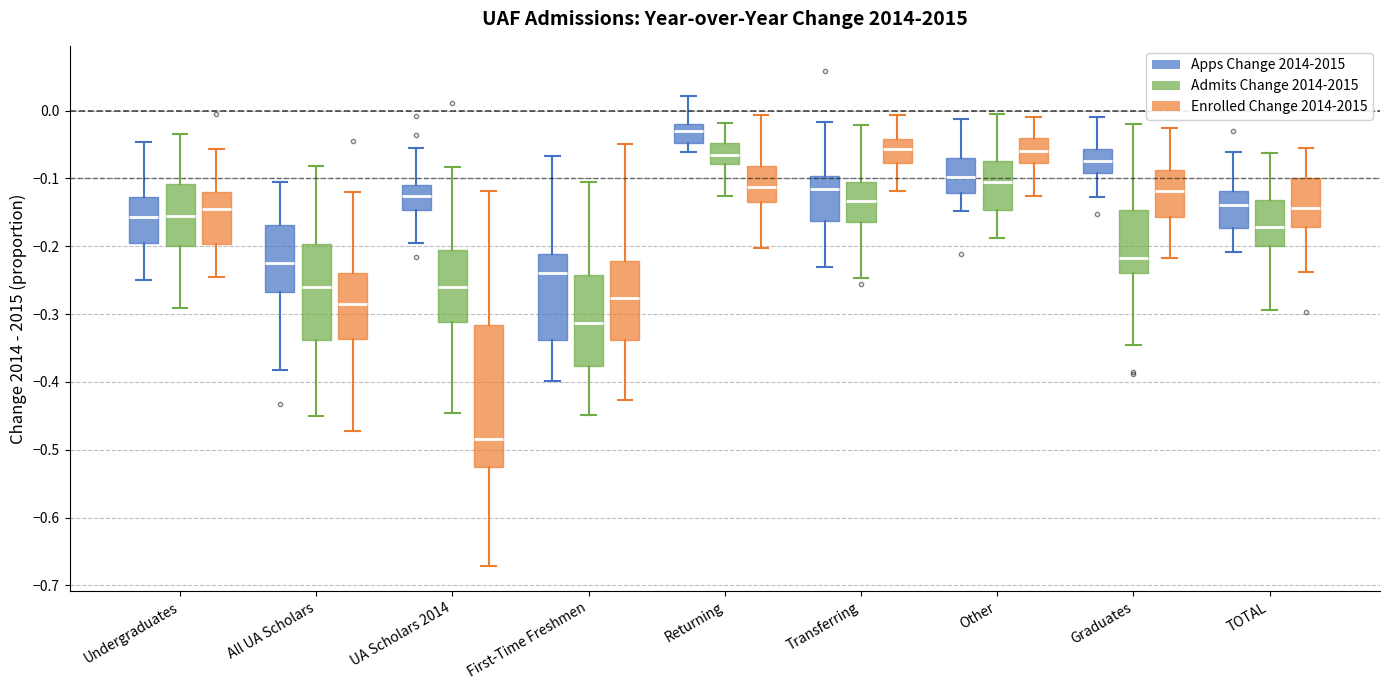

Reading left to right, read every box against the y-axis: the position of its median line, the range the box covers, and the ends of its whiskers. The values are not printed on the chart, so give them approximately, as read against the axis.

Undergraduates (Apps Change 2014-2015): median -0.16, box -0.19 to -0.13, whiskers -0.25 to -0.05
Undergraduates (Admits Change 2014-2015): median -0.15, box -0.20 to -0.11, whiskers -0.29 to -0.03
Undergraduates (Enrolled Change 2014-2015): median -0.15, box -0.20 to -0.12, whiskers -0.25 to -0.06
All UA Scholars (Apps Change 2014-2015): median -0.23, box -0.27 to -0.17, whiskers -0.38 to -0.10
All UA Scholars (Admits Change 2014-2015): median -0.26, box -0.34 to -0.20, whiskers -0.45 to -0.08
All UA Scholars (Enrolled Change 2014-2015): median -0.28, box -0.34 to -0.24, whiskers -0.47 to -0.12
UA Scholars 2014 (Apps Change 2014-2015): median -0.13, box -0.15 to -0.11, whiskers -0.19 to -0.05
UA Scholars 2014 (Admits Change 2014-2015): median -0.26, box -0.31 to -0.21, whiskers -0.45 to -0.08
UA Scholars 2014 (Enrolled Change 2014-2015): median -0.48, box -0.53 to -0.32, whiskers -0.67 to -0.12
First-Time Freshmen (Apps Change 2014-2015): median -0.24, box -0.34 to -0.21, whiskers -0.40 to -0.07
First-Time Freshmen (Admits Change 2014-2015): median -0.31, box -0.38 to -0.24, whiskers -0.45 to -0.11
First-Time Freshmen (Enrolled Change 2014-2015): median -0.28, box -0.34 to -0.22, whiskers -0.43 to -0.05
Returning (Apps Change 2014-2015): median -0.03, box -0.05 to -0.02, whiskers -0.06 to 0.02
Returning (Admits Change 2014-2015): median -0.07, box -0.08 to -0.05, whiskers -0.13 to -0.02
Returning (Enrolled Change 2014-2015): median -0.11, box -0.13 to -0.08, whiskers -0.20 to -0.01
Transferring (Apps Change 2014-2015): median -0.12, box -0.16 to -0.10, whiskers -0.23 to -0.02
Transferring (Admits Change 2014-2015): median -0.13, box -0.16 to -0.11, whiskers -0.25 to -0.02
Transferring (Enrolled Change 2014-2015): median -0.06, box -0.08 to -0.04, whiskers -0.12 to -0.01
Other (Apps Change 2014-2015): median -0.10, box -0.12 to -0.07, whiskers -0.15 to -0.01
Other (Admits Change 2014-2015): median -0.11, box -0.15 to -0.07, whiskers -0.19 to -0.01
Other (Enrolled Change 2014-2015): median -0.06, box -0.08 to -0.04, whiskers -0.13 to -0.01
Graduates (Apps Change 2014-2015): median -0.07, box -0.09 to -0.06, whiskers -0.13 to -0.01
Graduates (Admits Change 2014-2015): median -0.22, box -0.24 to -0.15, whiskers -0.35 to -0.02
Graduates (Enrolled Change 2014-2015): median -0.12, box -0.16 to -0.09, whiskers -0.22 to -0.03
TOTAL (Apps Change 2014-2015): median -0.14, box -0.17 to -0.12, whiskers -0.21 to -0.06
TOTAL (Admits Change 2014-2015): median -0.17, box -0.20 to -0.13, whiskers -0.29 to -0.06
TOTAL (Enrolled Change 2014-2015): median -0.14, box -0.17 to -0.10, whiskers -0.24 to -0.05